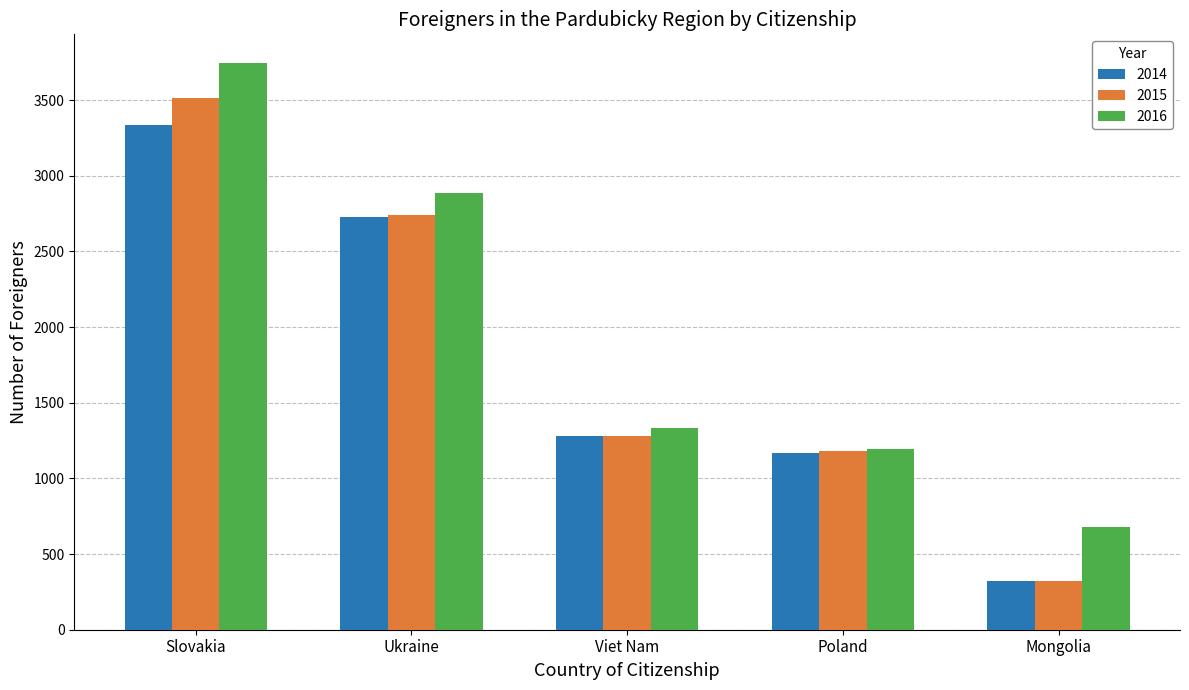

What is the label of the 5th bar from the right?

Slovakia